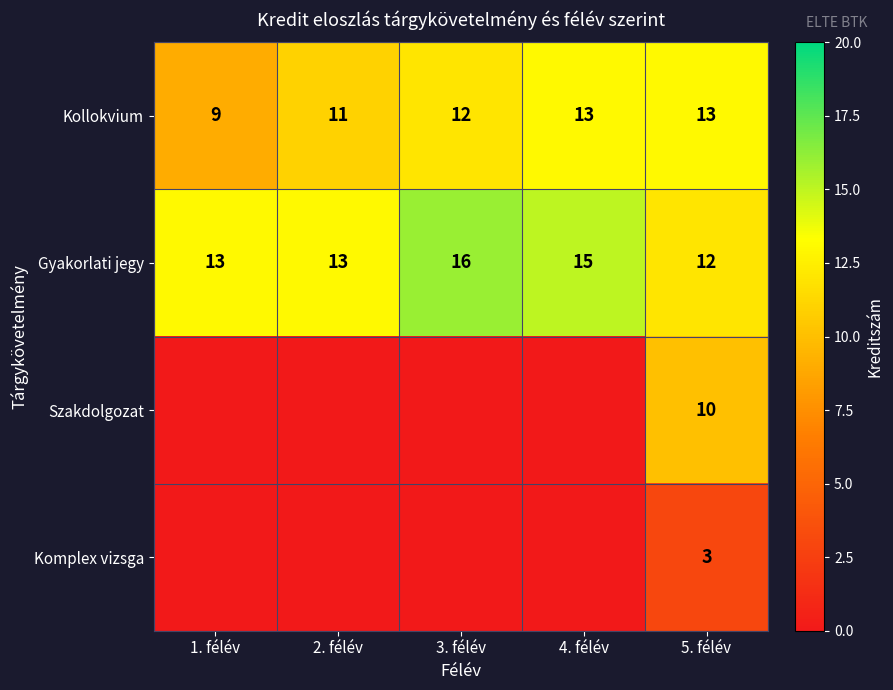

What is the minimum value for Kollokvium?

9